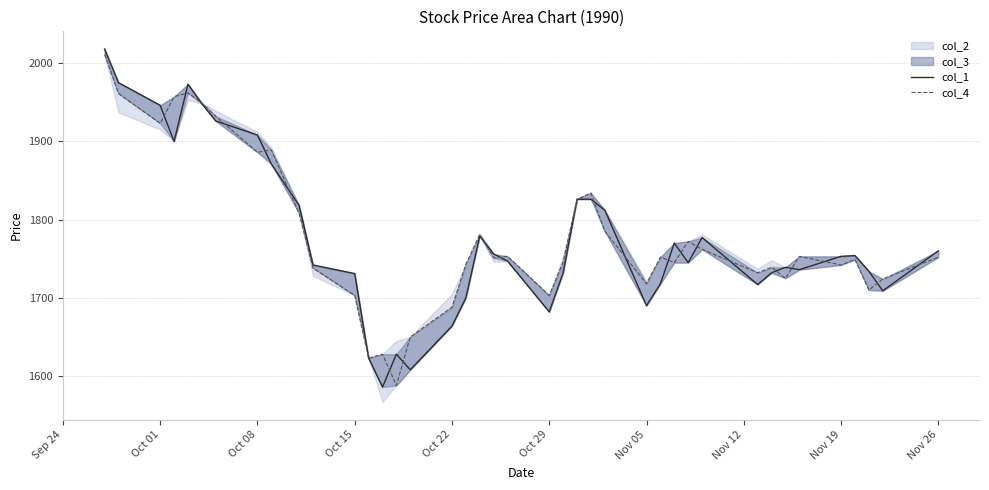

Does the chart have visible grid lines?

Yes